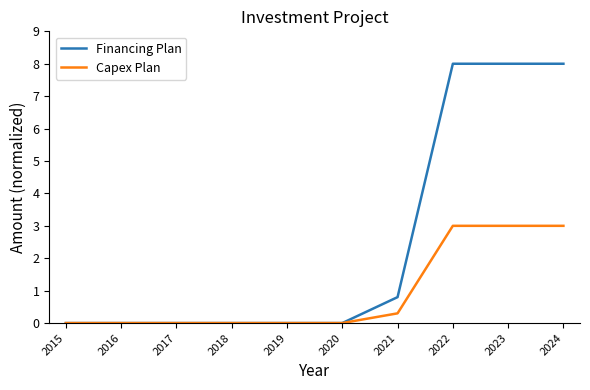

List the series in order of their peak value, lowest first.

Capex Plan, Financing Plan